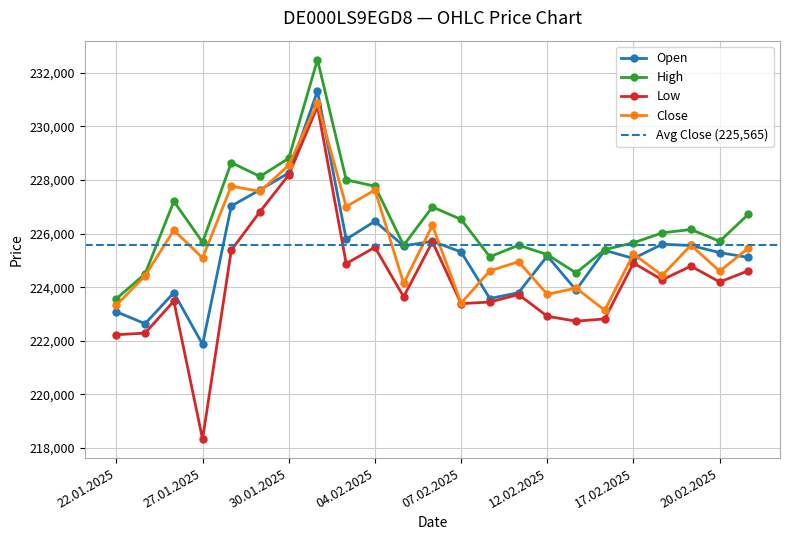

True or false: Close and Low intersect in this chart.

False